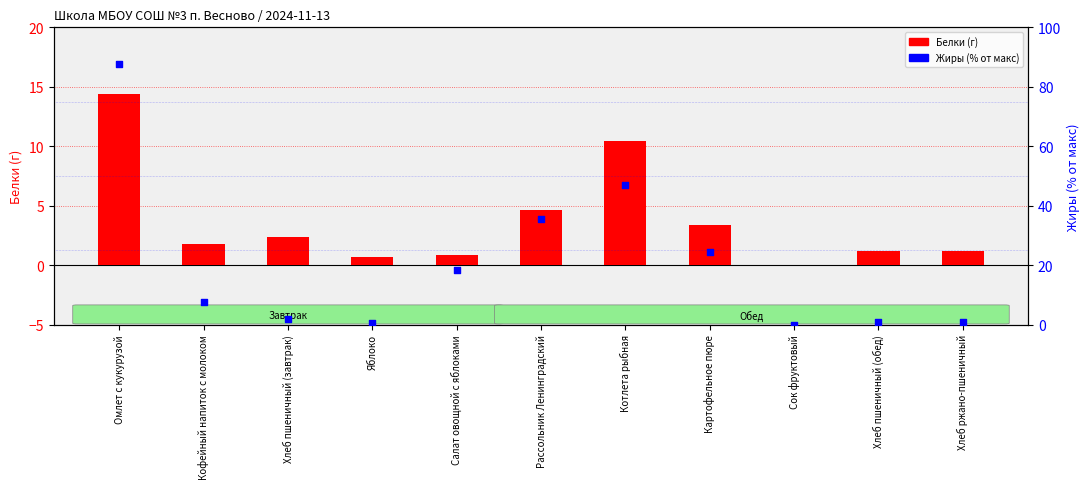

What is the total value across all series at Котлета рыбная?

57.4